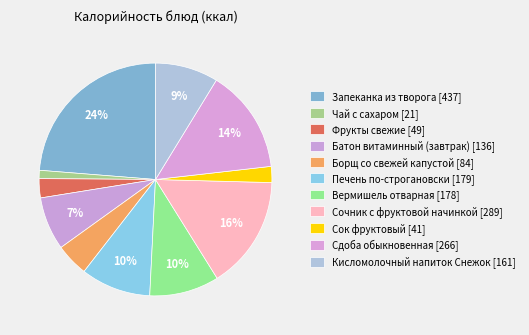

Does Чай с сахаром represent more than half of the total?

No